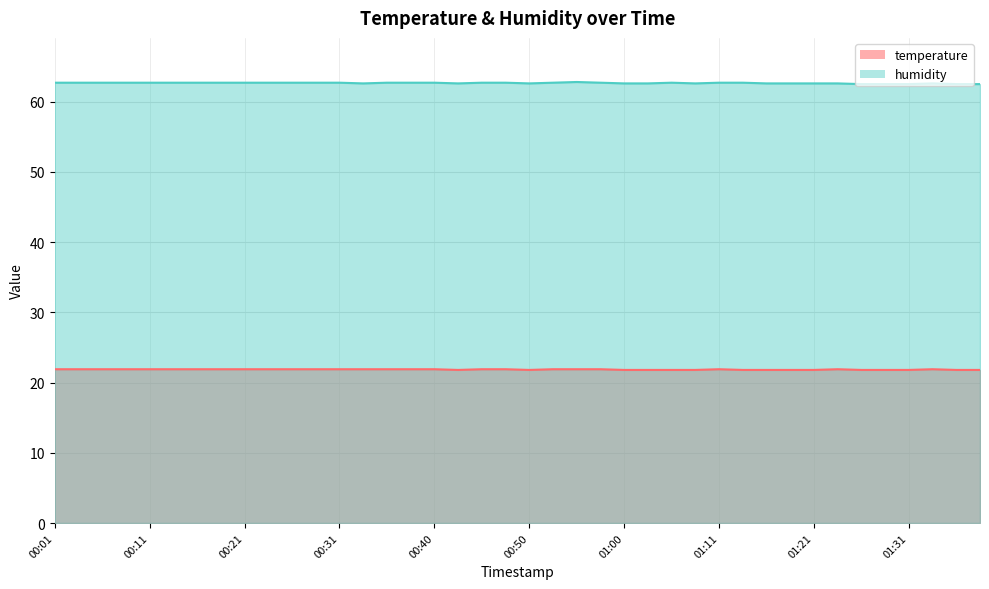

Is the value of temperature at 00:43 greater than the value of humidity at 01:00?

No